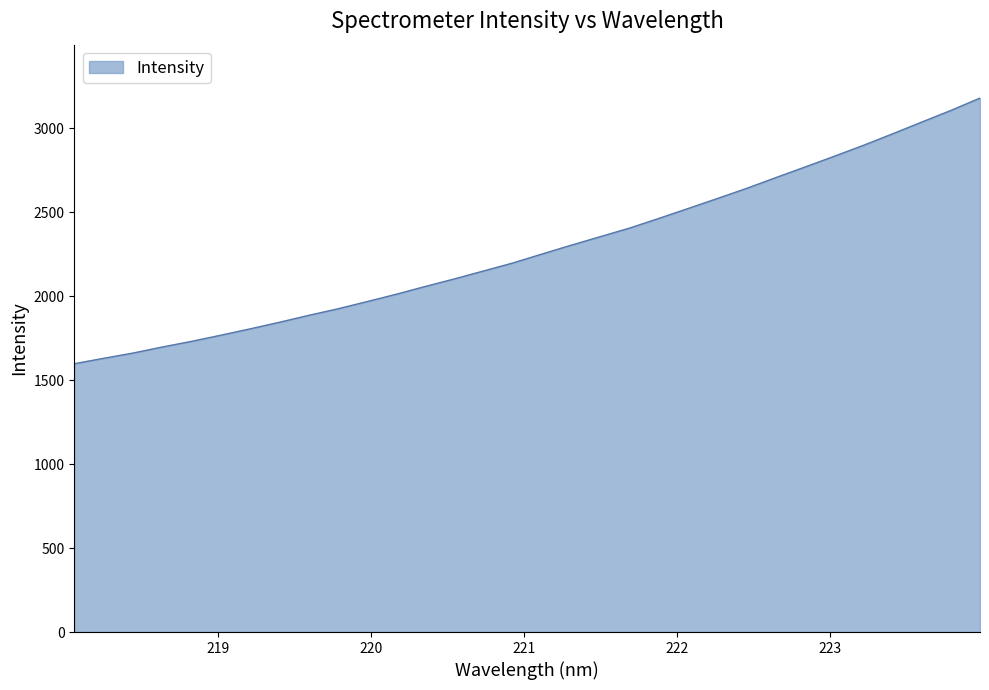

What is the minimum value shown in the chart?

1598.2